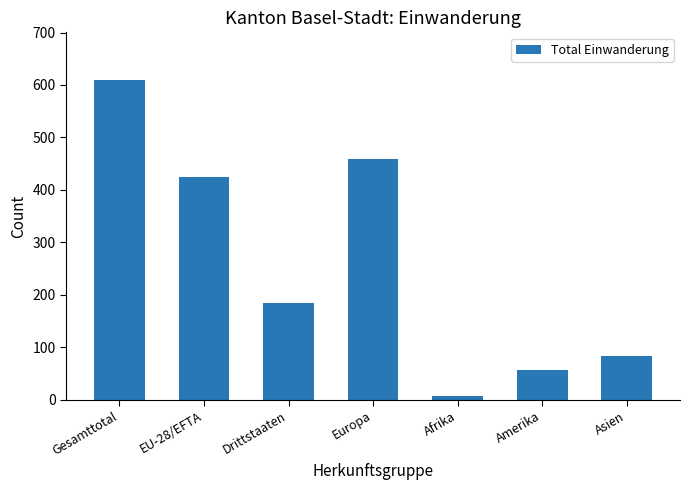

What is the label of the 4th bar from the right?

Europa